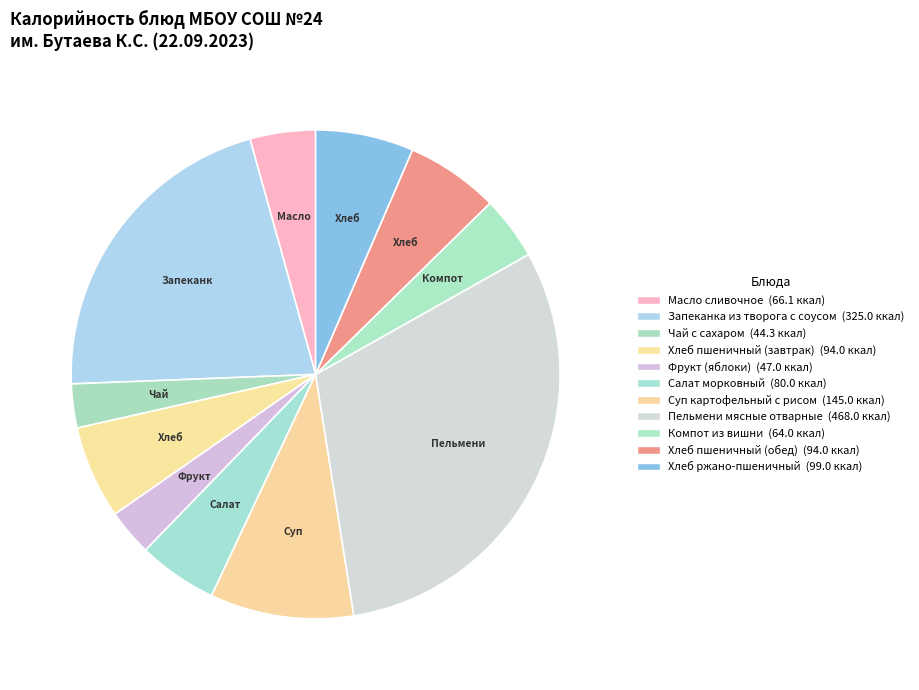

How many slices are in this pie chart?

11